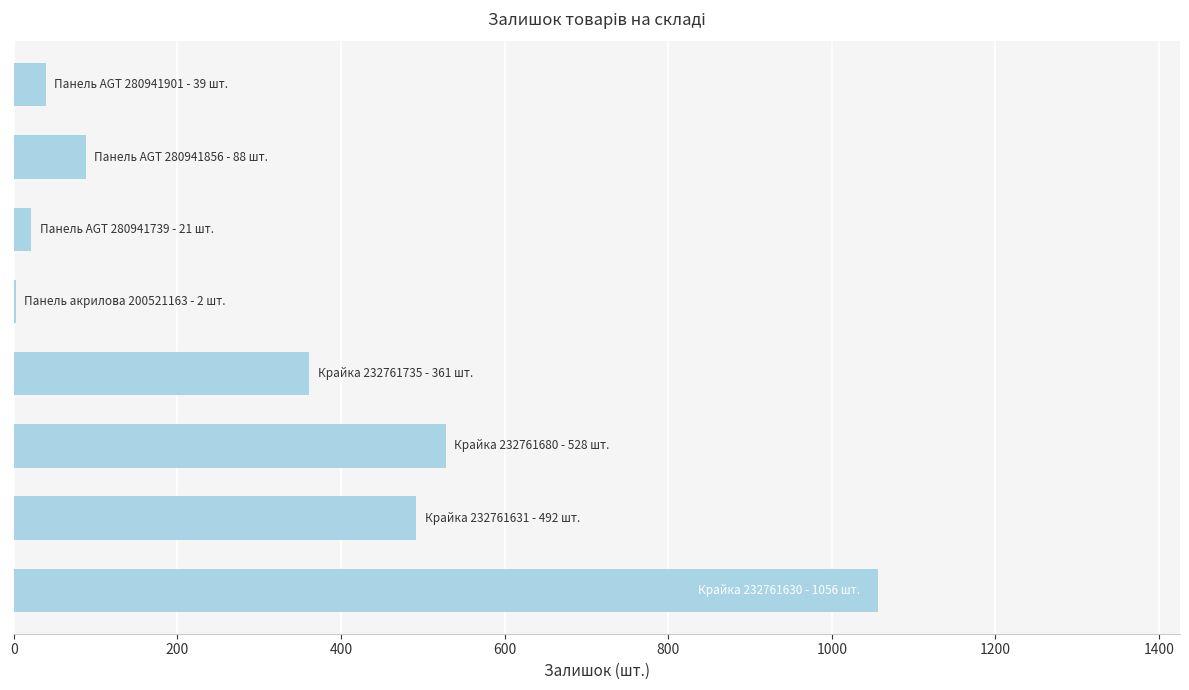

What is the sum of all values?

2587